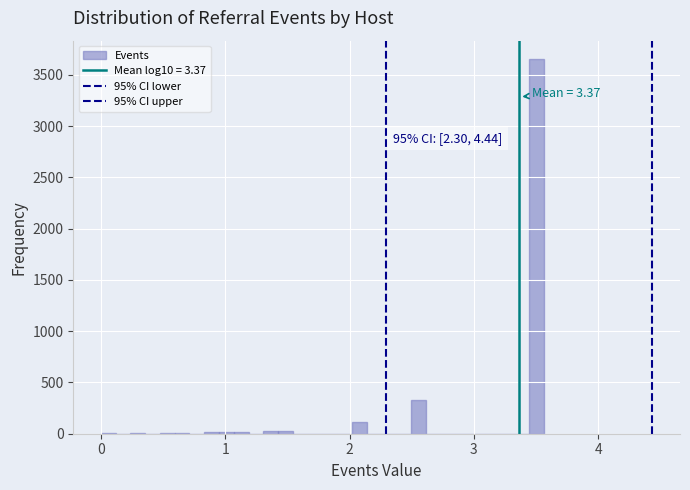

Read against the x-axis, roughly where is the centre of the tallest bar?

3.5